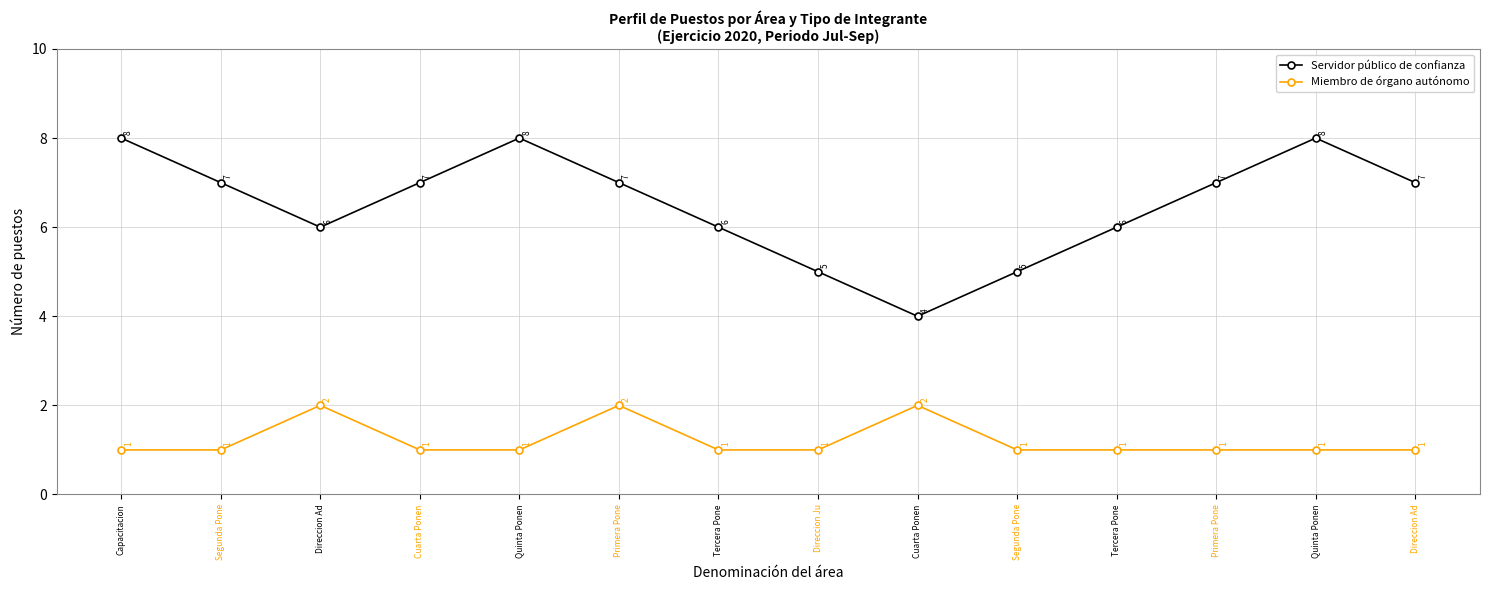

What is the label of the 7th point from the right?

Direccion Ju